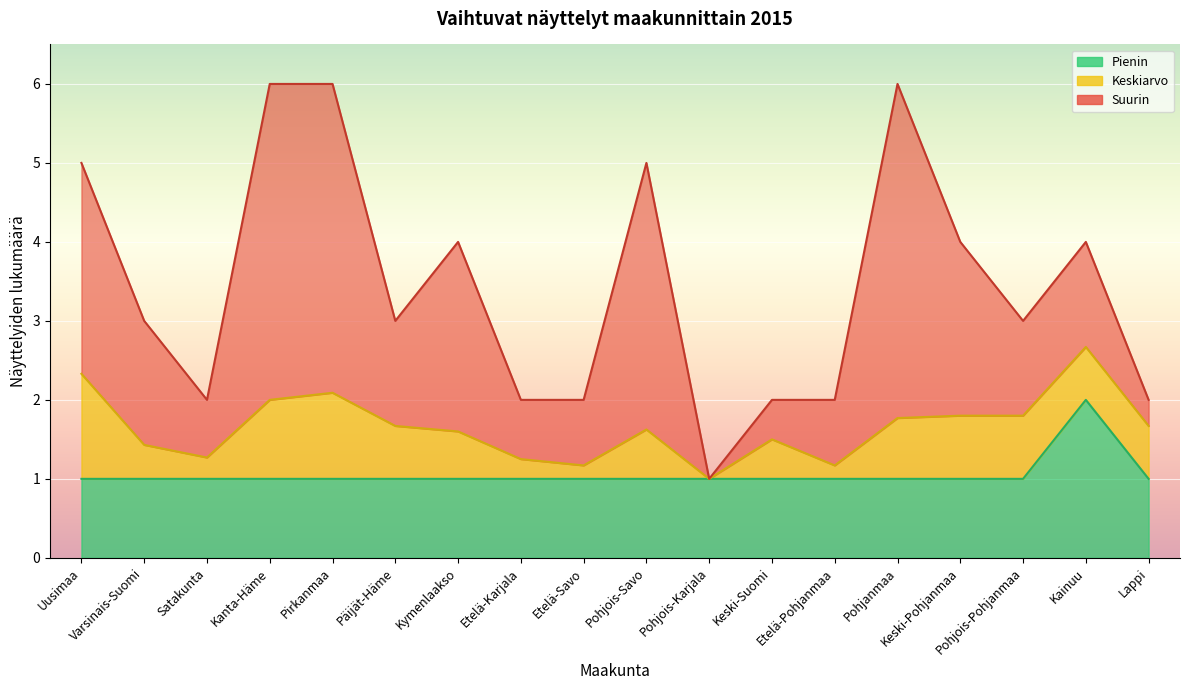

Which category has the lowest value in the Suurin series?

Pohjois-Karjala